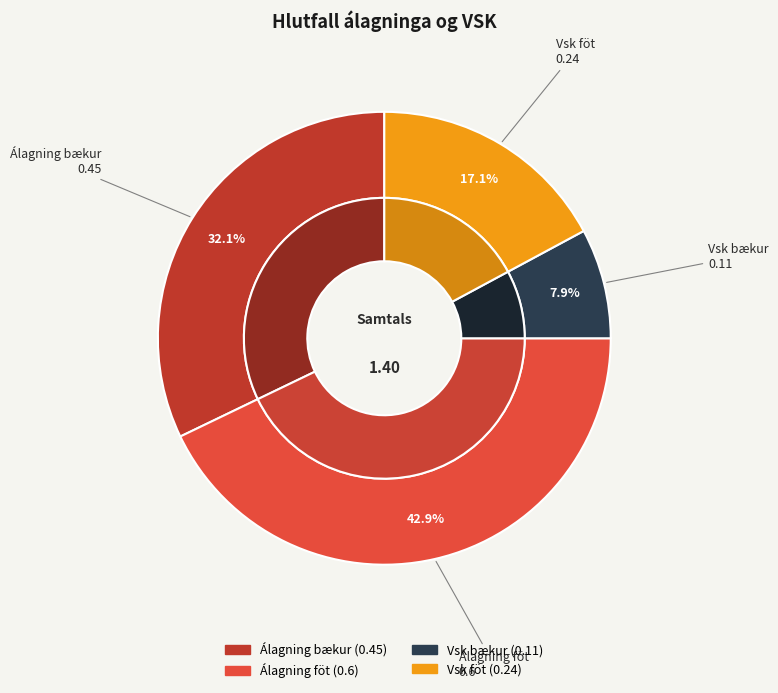

How many segments does this pie chart have?

4